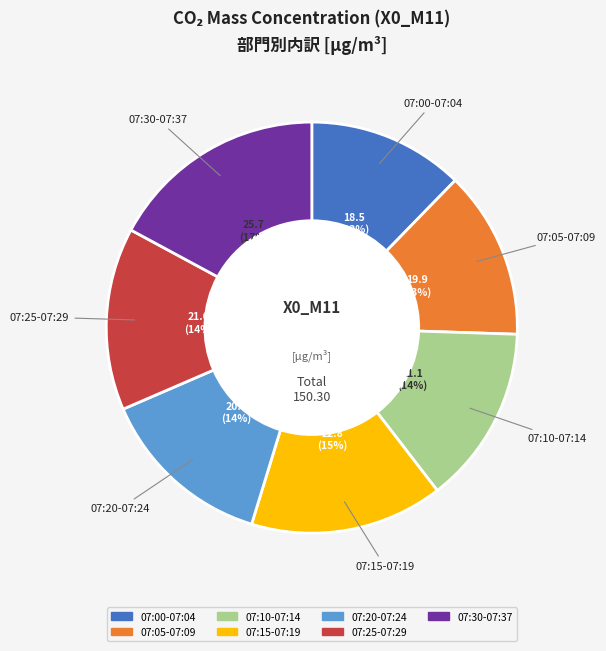

To the nearest percent, what is the difference between the 07:20-07:24 and 07:15-07:19 slice percentages?

1%